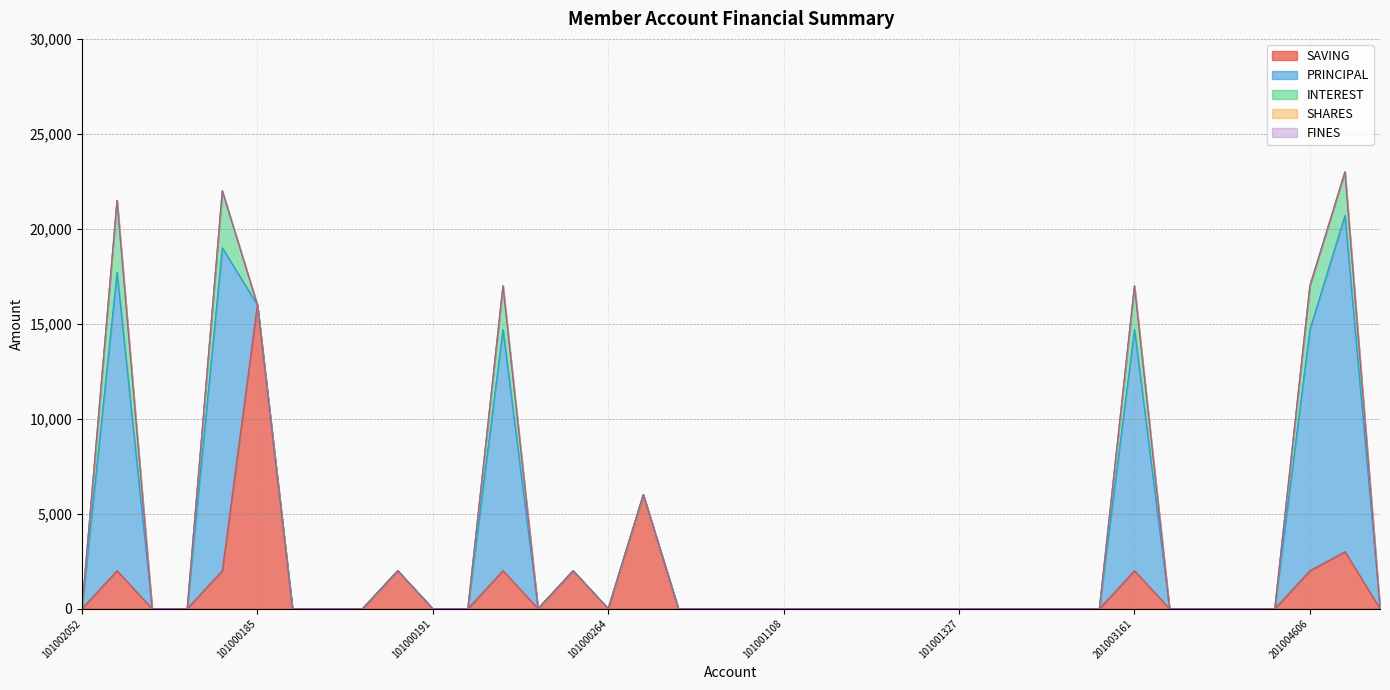

The value of SHARES at 201005321 is 0. True or false?

True